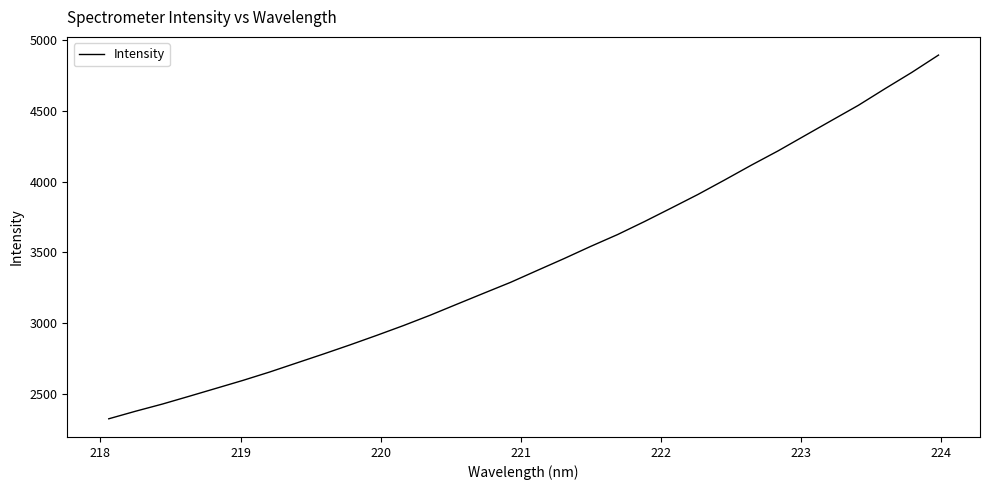

What is the maximum value shown in the chart?

4893.1